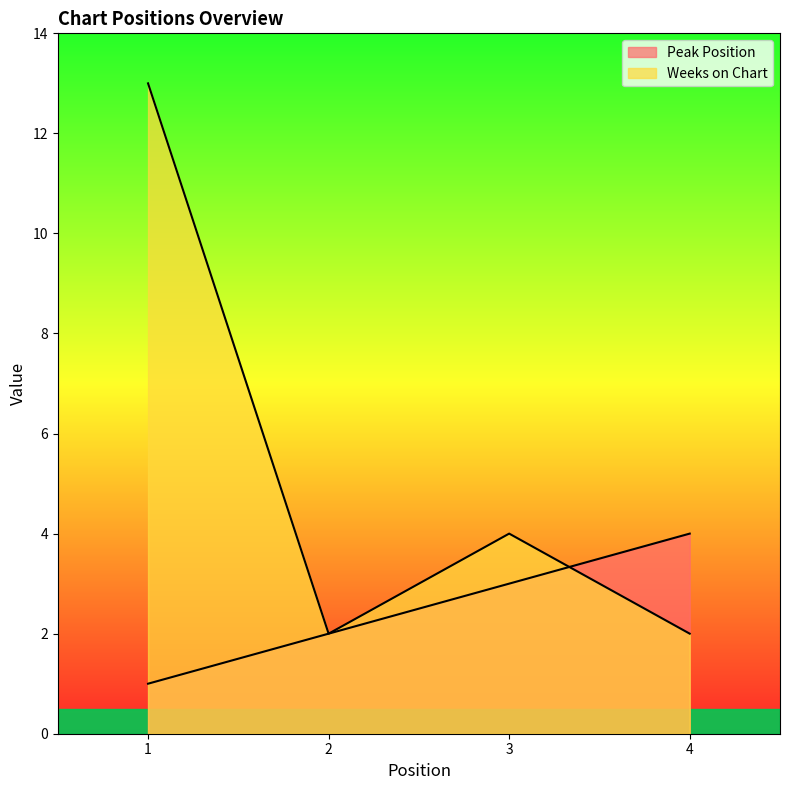

What is the total value across all series at 1?

14